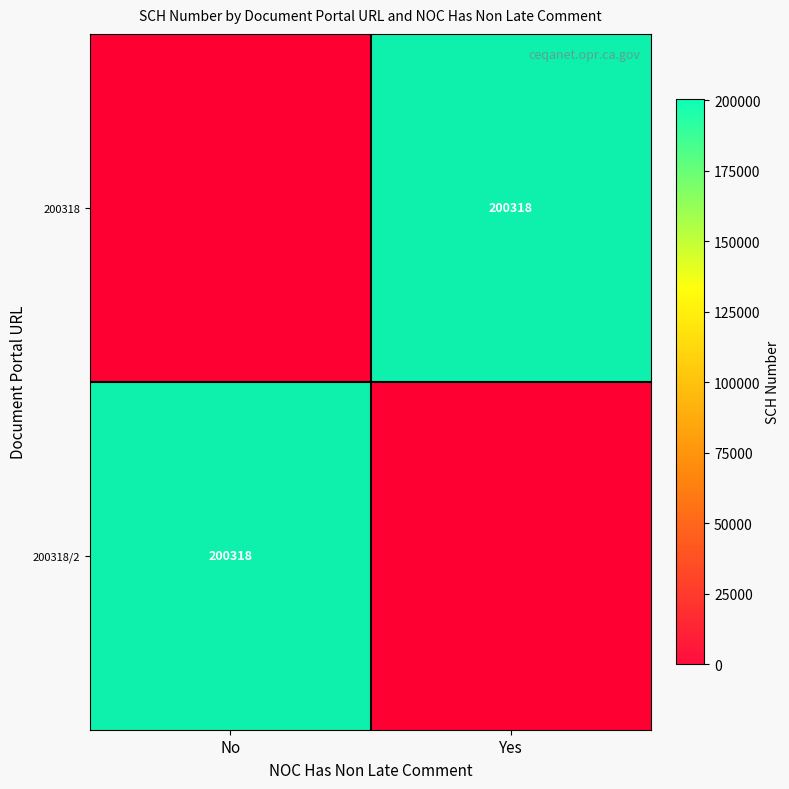

The value of 200318 at No is 102783. True or false?

False